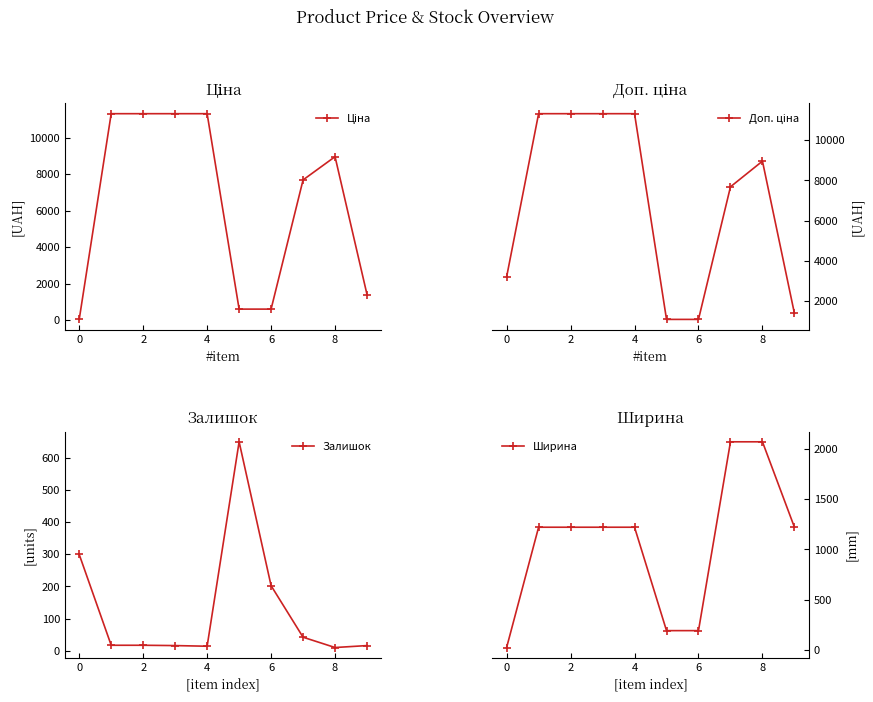

True or false: Ширина and Доп. ціна cross at least once.

False